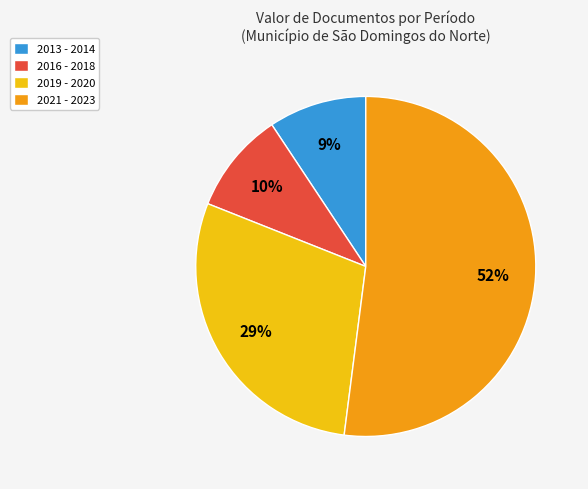

The 2019 - 2020 slice represents 29% of the pie. True or false?

True